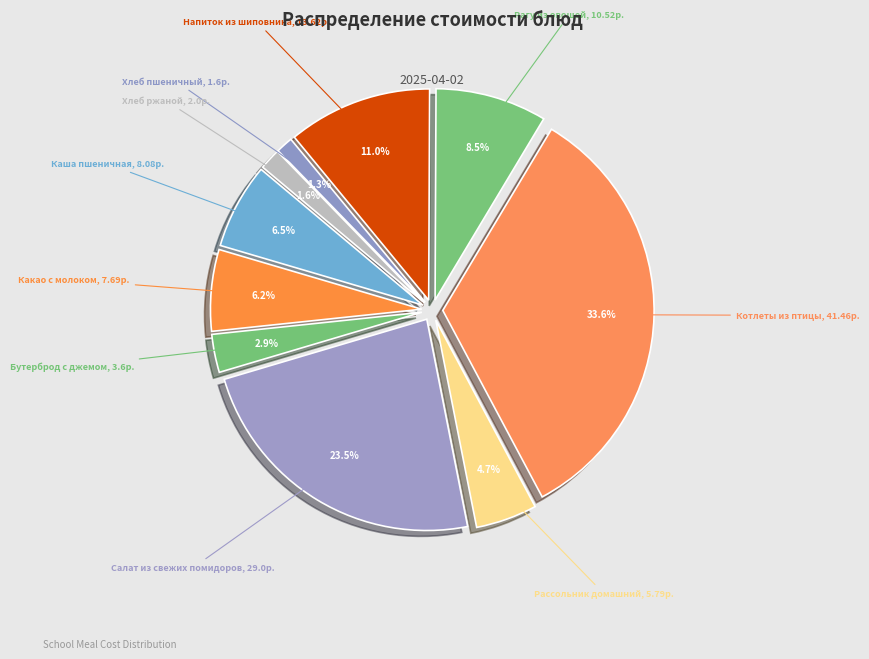

To the nearest percent, what percentage of the pie is Напиток из шиповника?

11%